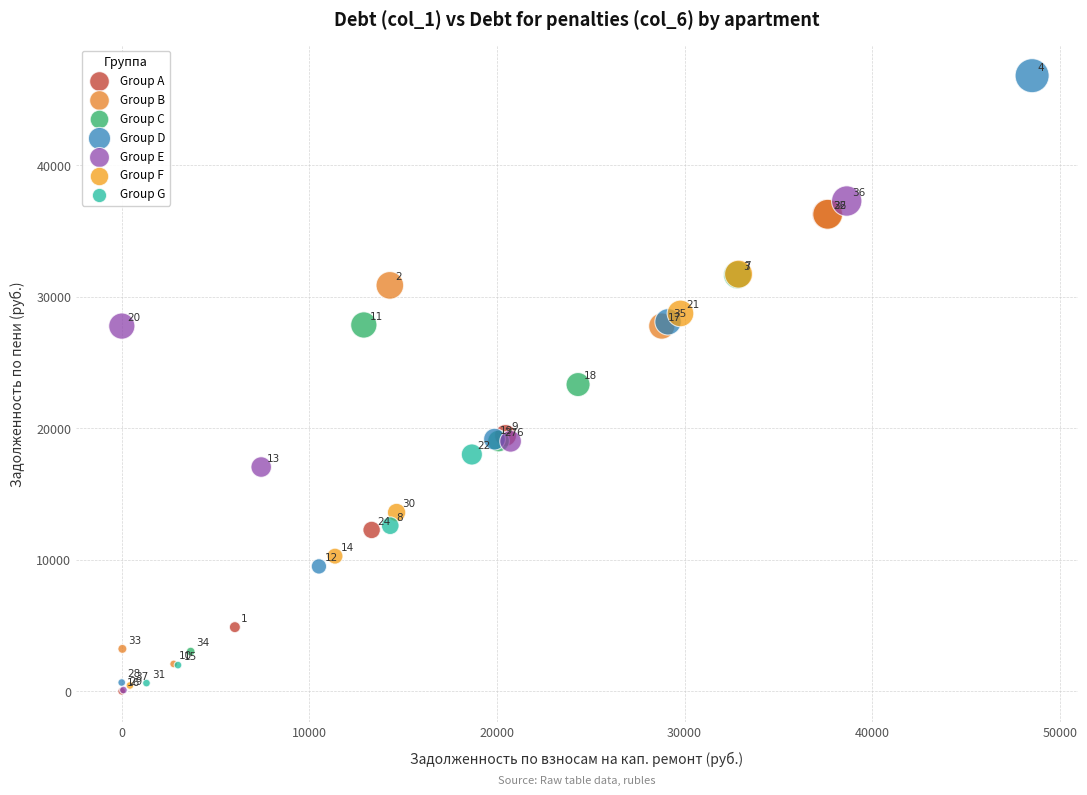

Which series has the widest spread of Y values?

Group D